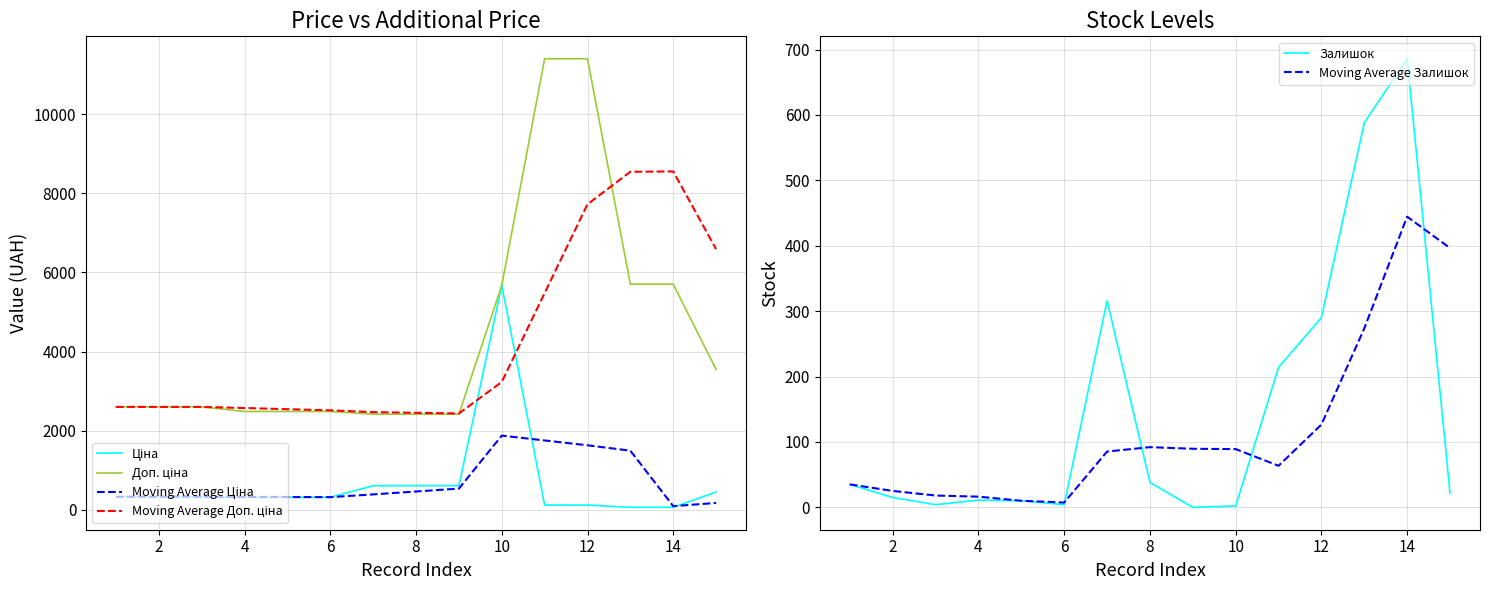

What is the average value of the Moving Average Ціна series?

685.8